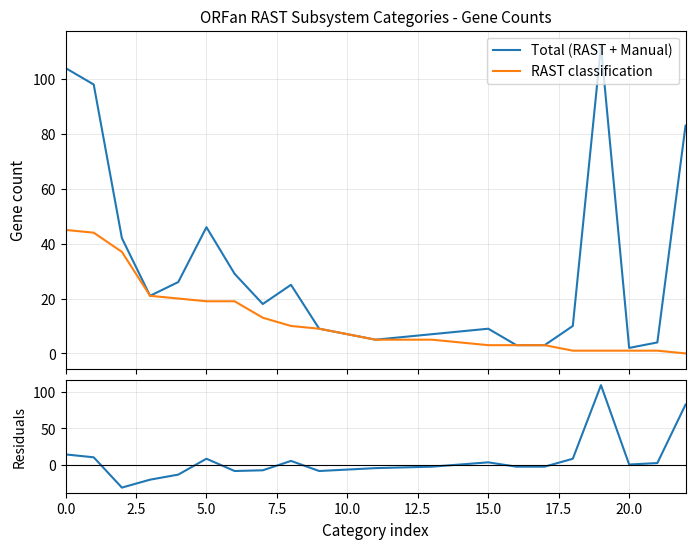

How many values in the RAST classification series are below 5?

9